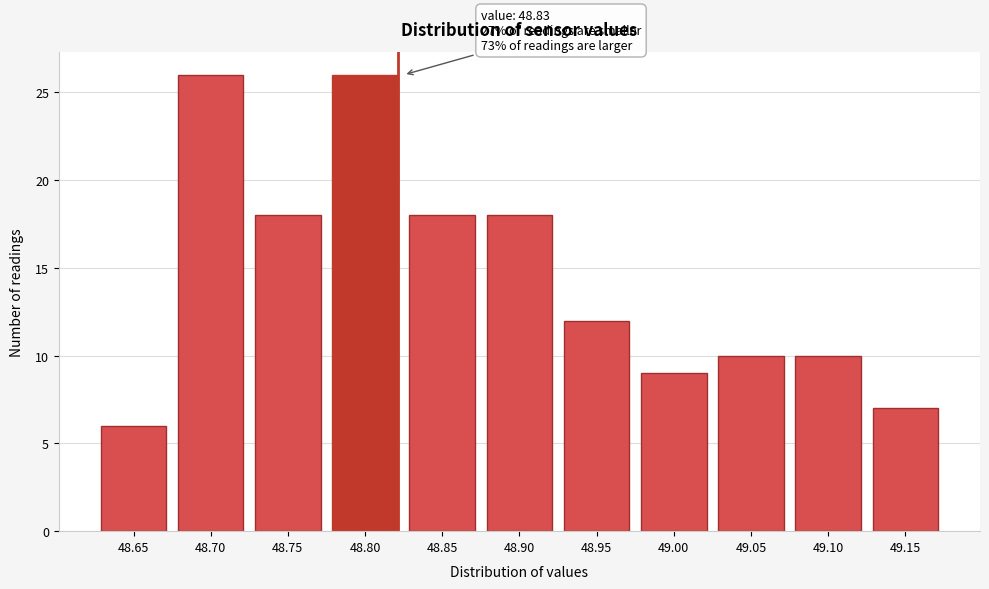

Reading right to left, list all the values displayed in this chart.

49.15=7	49.10=10	49.05=10	49.00=9	48.95=12	48.90=18	48.85=18	48.80=26	48.75=18	48.70=26	48.65=6